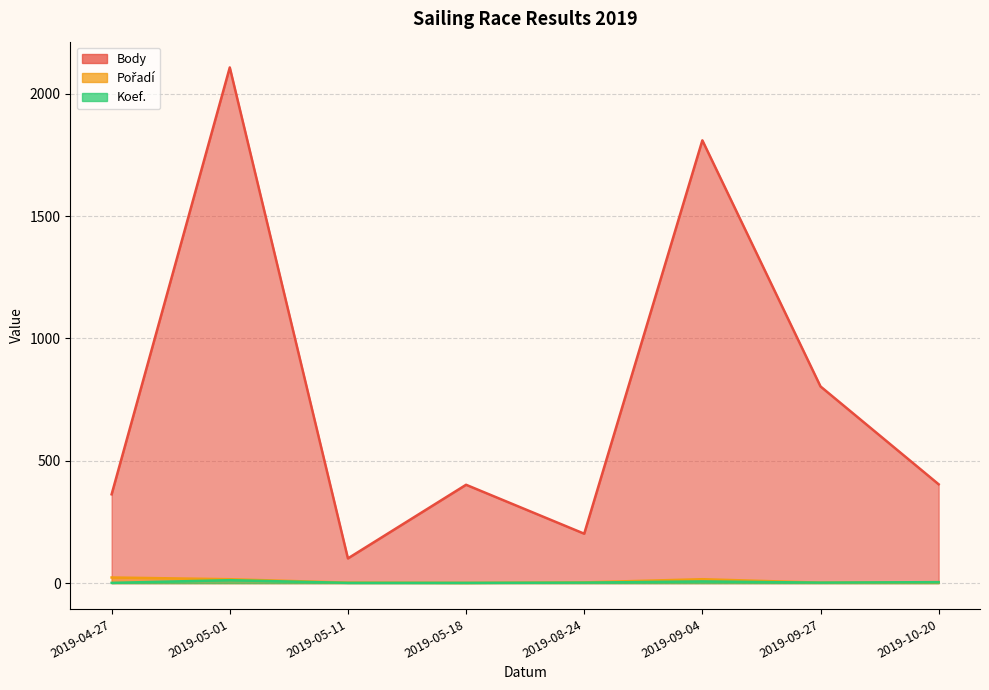

Reading left to right, list all the values displayed in this chart.

Body: 363	2108	101	402	202	1810	804	404
Pořadí: 23	16	2	1	3	16	2	4
Koef.: 1	12	1	1	2	7	2	4